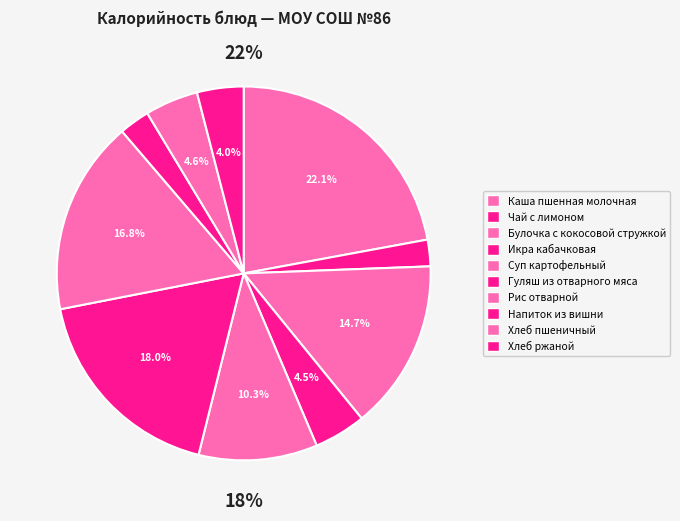

To the nearest percent, what percentage of the pie is Булочка с кокосовой стружкой?

15%